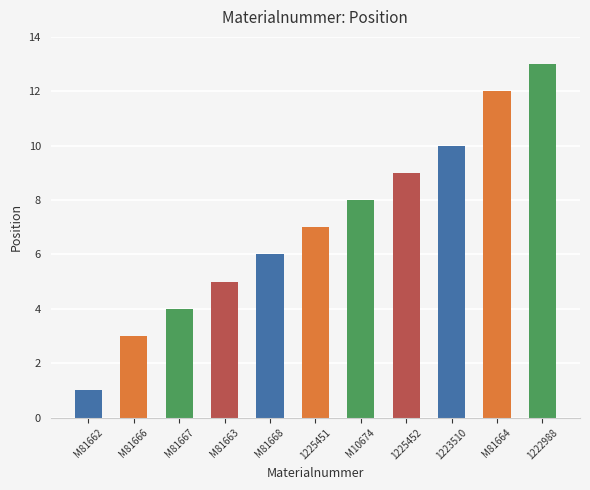

What is the change in value from M81668 to M10674?

+2